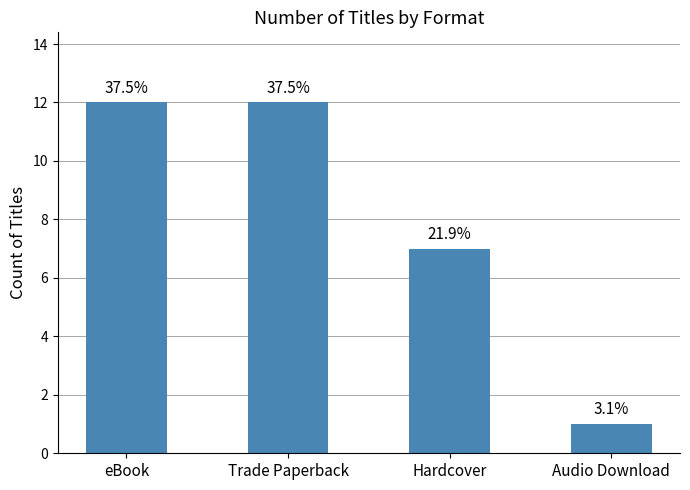

Reading right to left, what are all the values shown in this chart?

Audio Download=1	Hardcover=7	Trade Paperback=12	eBook=12